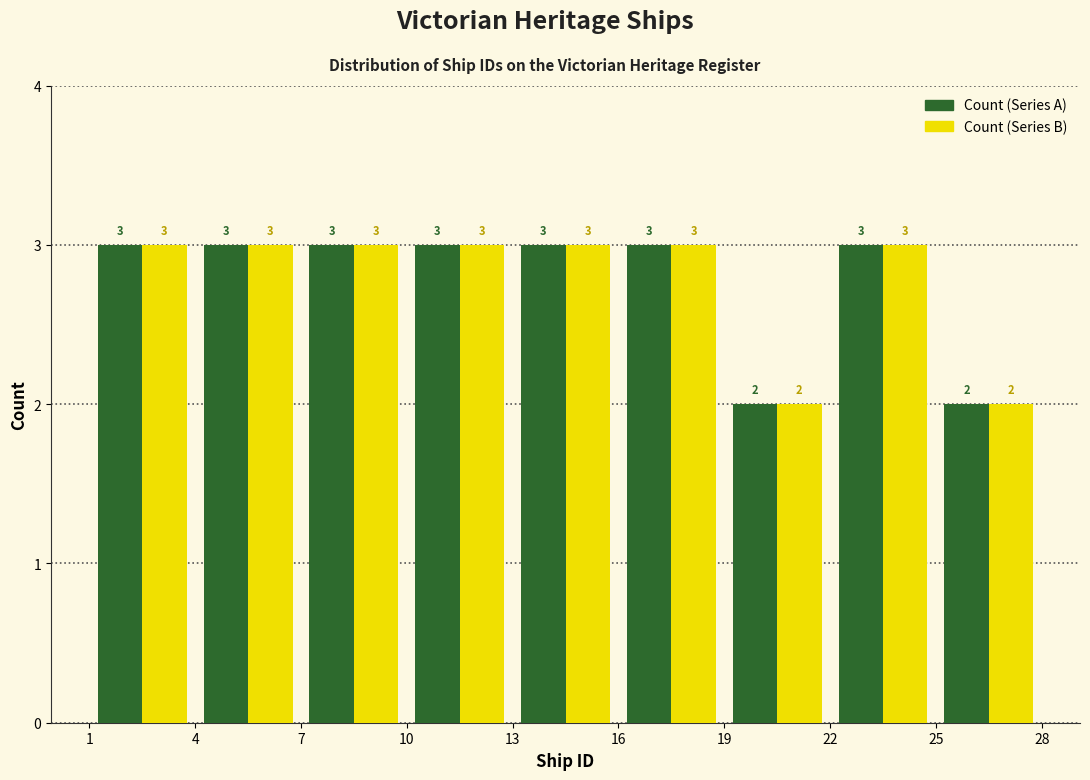

Reading left to right, transcribe this chart: for each range on the x-axis, give the height of each series' bar.

1 to 4: Count (Series A)=3	Count (Series B)=3
4 to 7: Count (Series A)=3	Count (Series B)=3
7 to 10: Count (Series A)=3	Count (Series B)=3
10 to 13: Count (Series A)=3	Count (Series B)=3
13 to 16: Count (Series A)=3	Count (Series B)=3
16 to 19: Count (Series A)=3	Count (Series B)=3
19 to 22: Count (Series A)=2	Count (Series B)=2
22 to 25: Count (Series A)=3	Count (Series B)=3
25 to 28: Count (Series A)=2	Count (Series B)=2